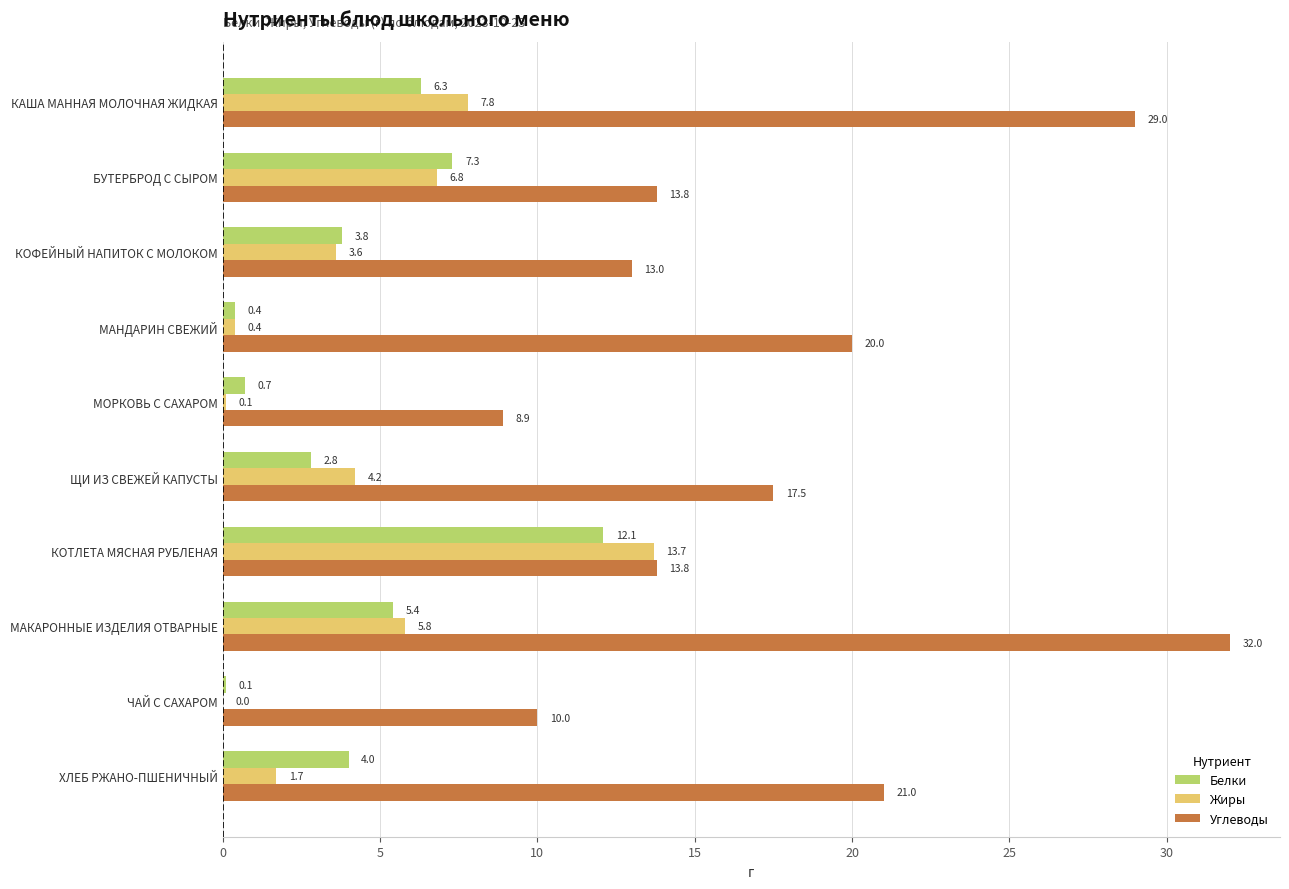

What is the maximum value shown in the chart?

32.0